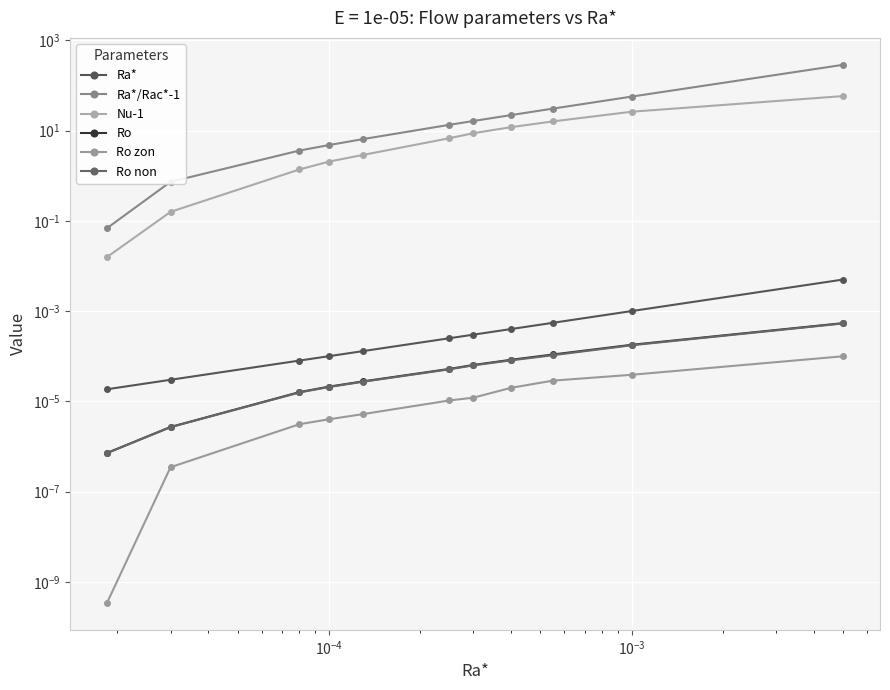

True or false: Ro and Ra* intersect in this chart.

False